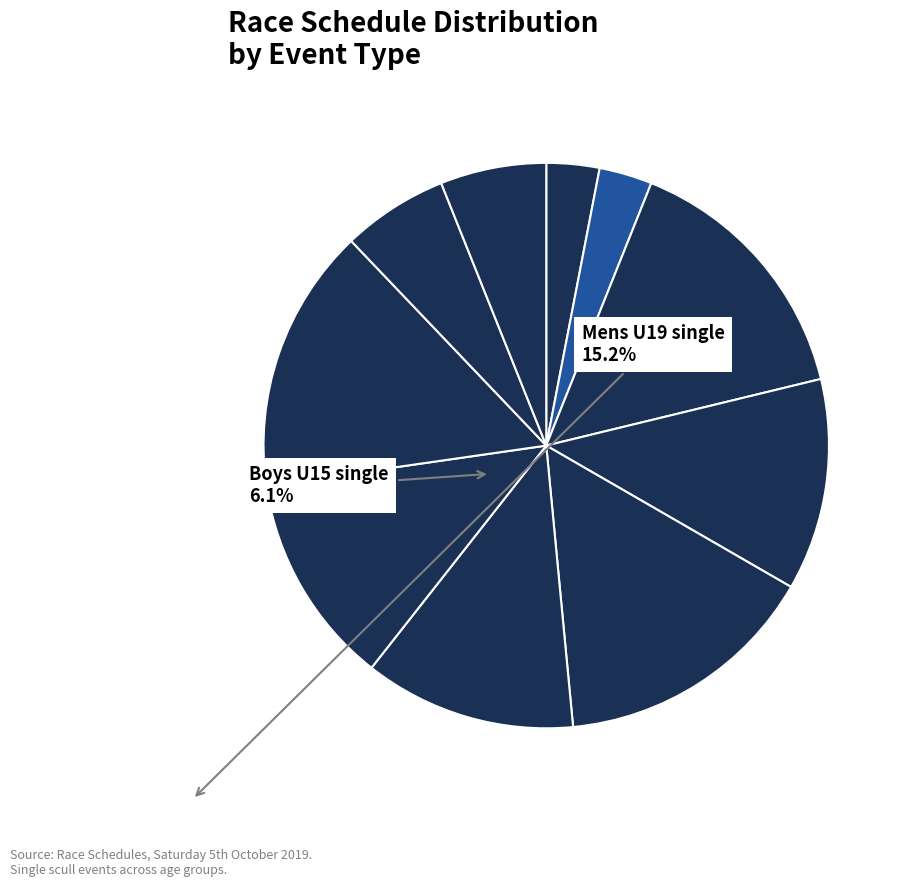

How many slices are in this pie chart?

10